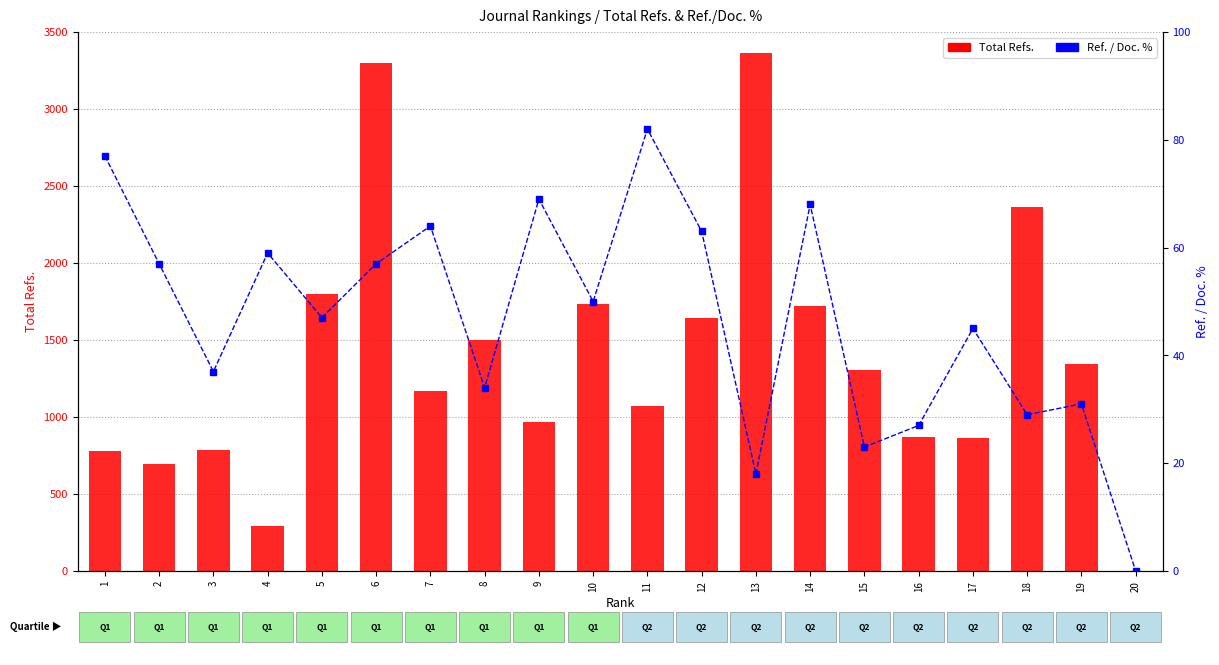

True or false: Total Refs. has a value of 449 at 3.

False